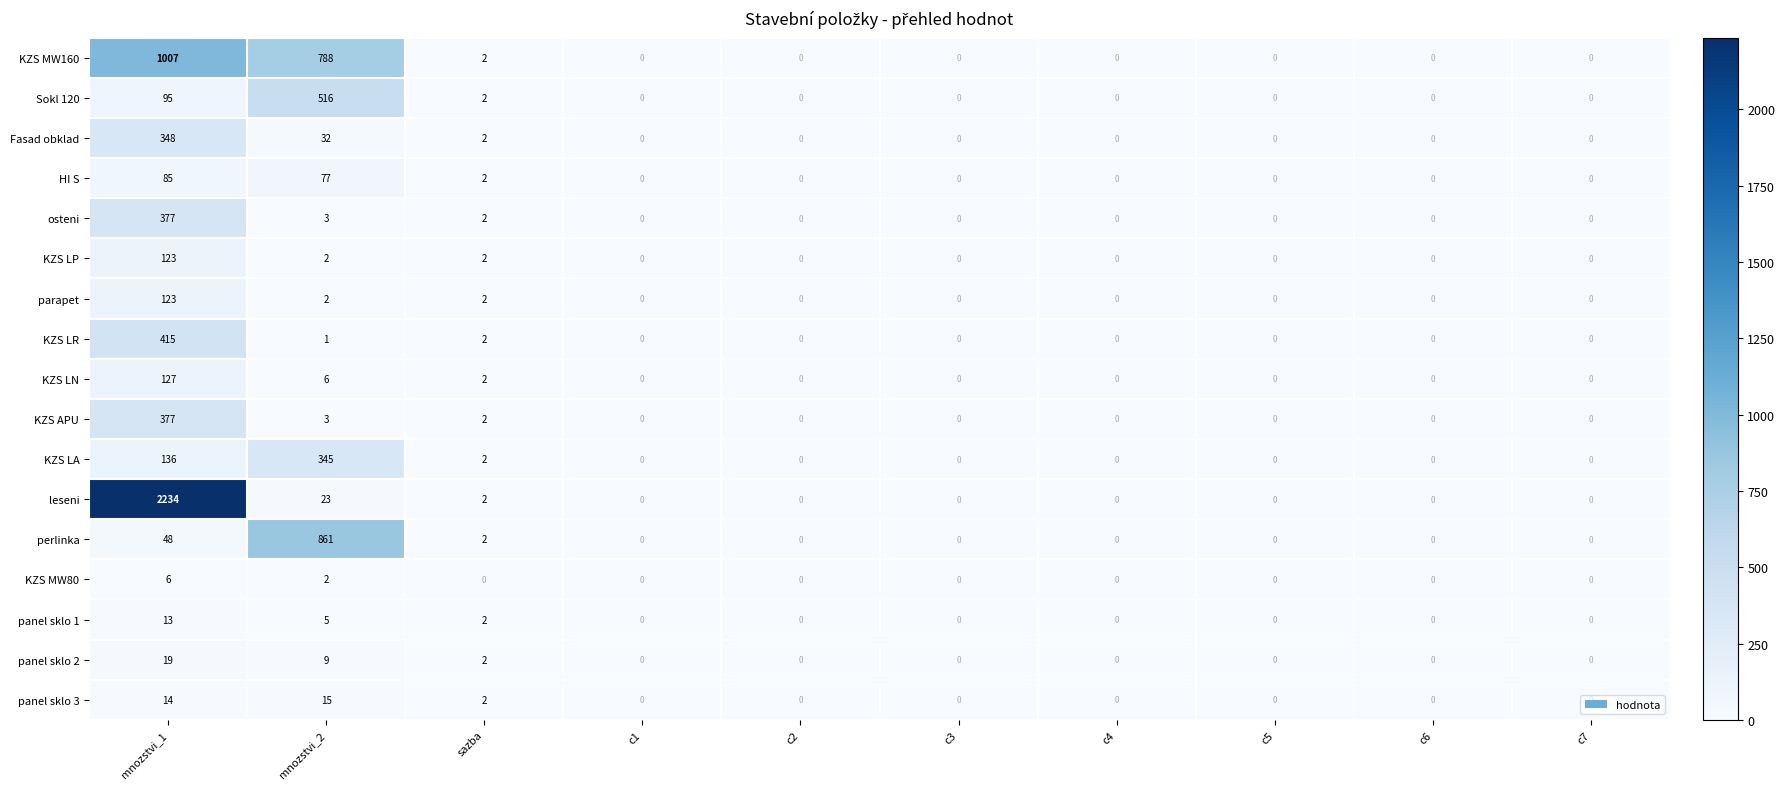

At which label is panel sklo 1 closest to 6?

mnozstvi_2